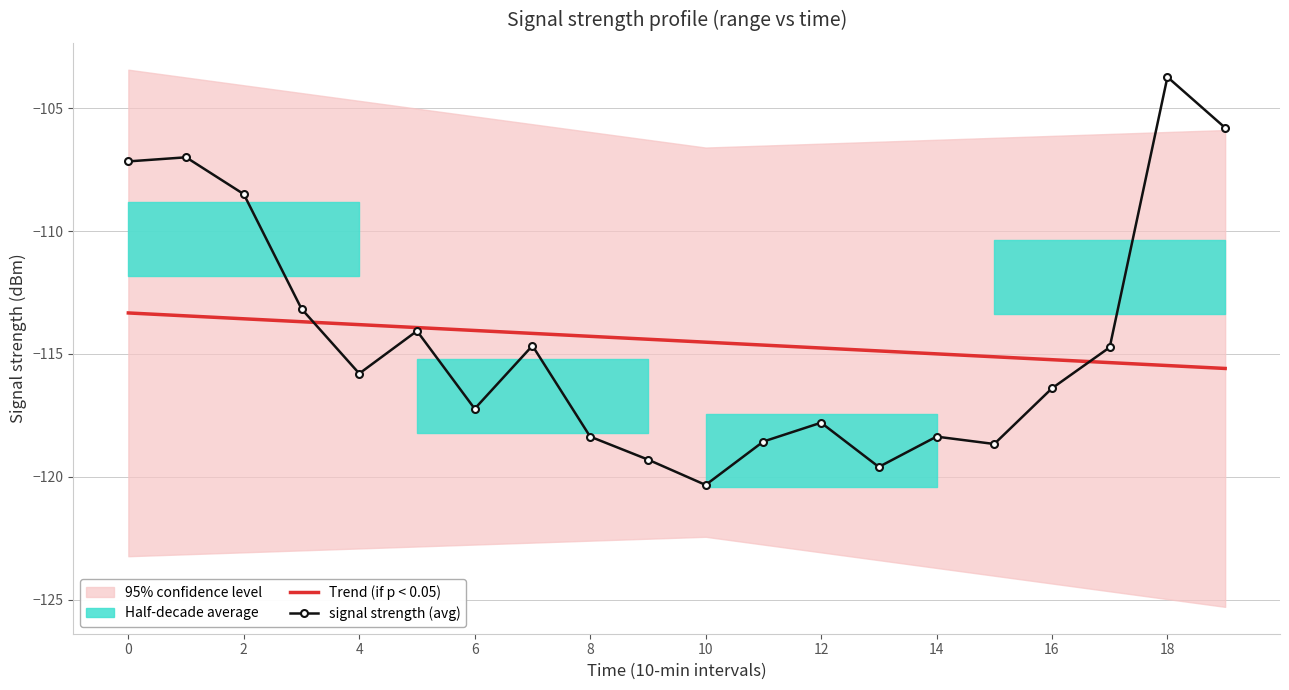

List the series in order of their overall mean, lowest first.

signal strength (avg), Trend (if p < 0.05)